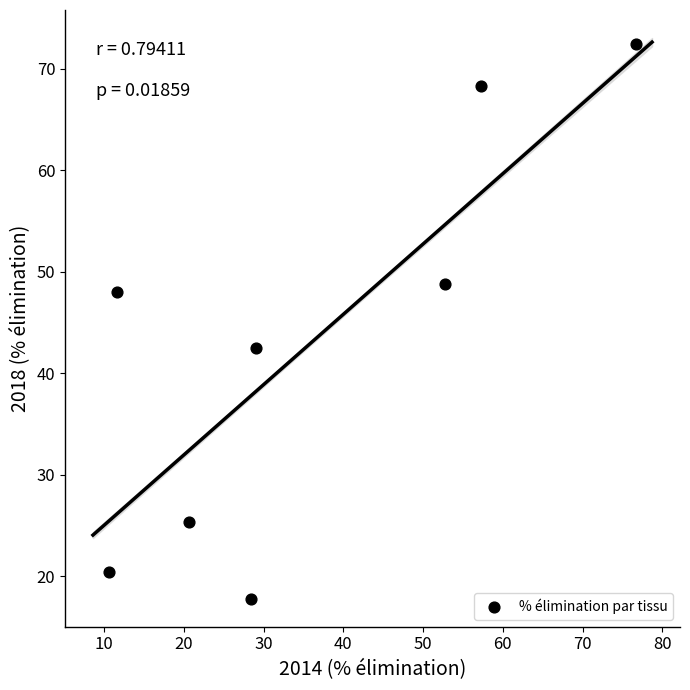

What is the range of Y values (max minus min)?

54.6